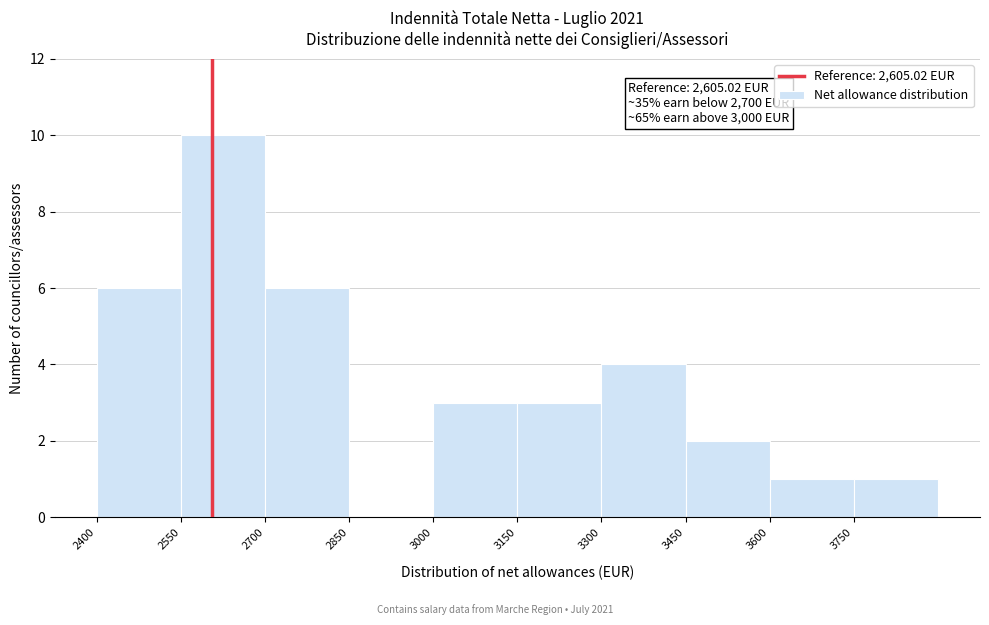

Over which range of the x-axis is the bar tallest?

2550 to 2700